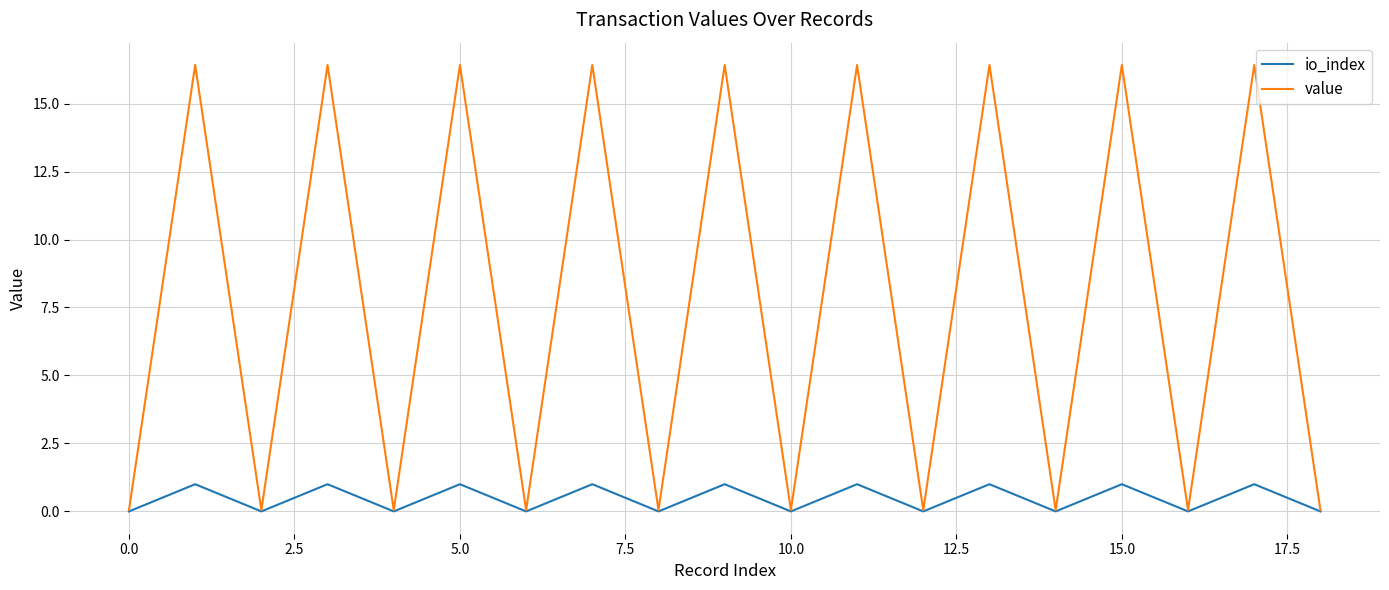

What is the maximum value for io_index?

1.0